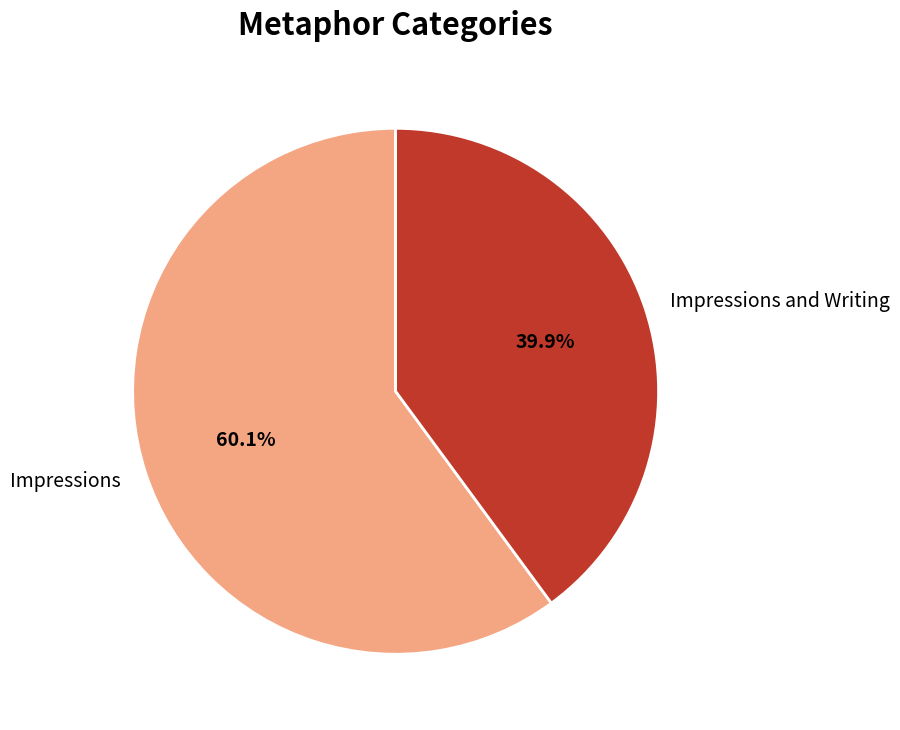

What percentage is the Impressions and Writing slice, to the nearest percent?

40%